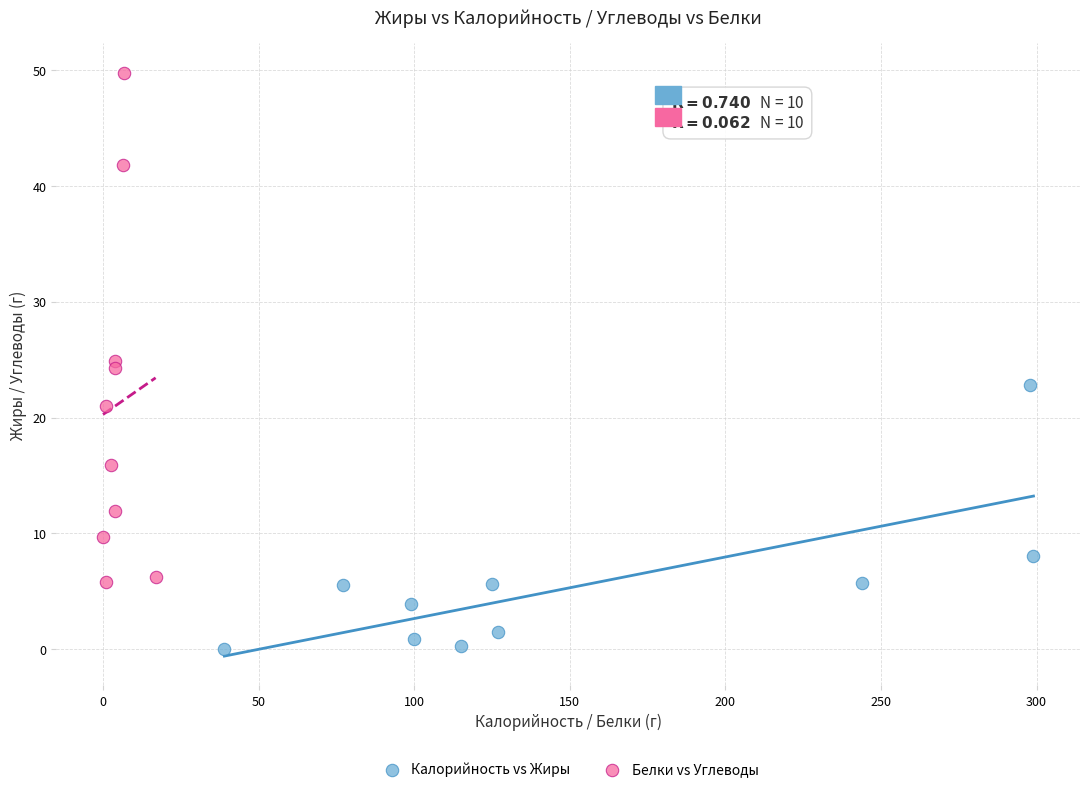

Which series reaches the minimum Y coordinate?

Калорийность vs Жиры